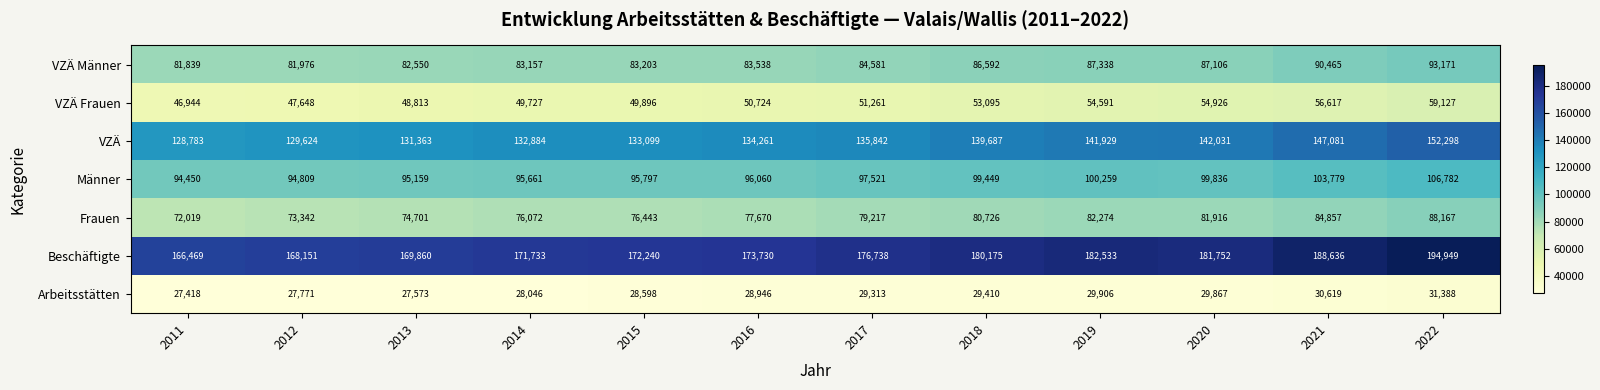

Which category has the lowest value in the VZÄ Männer series?

2011